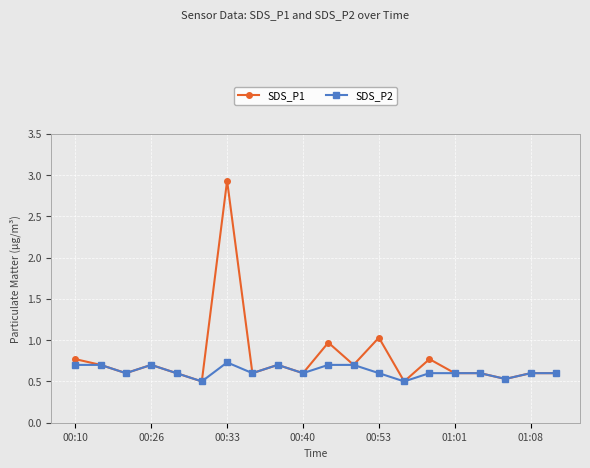

What is the value of the SDS_P2 point at the 19th from the left?

0.6